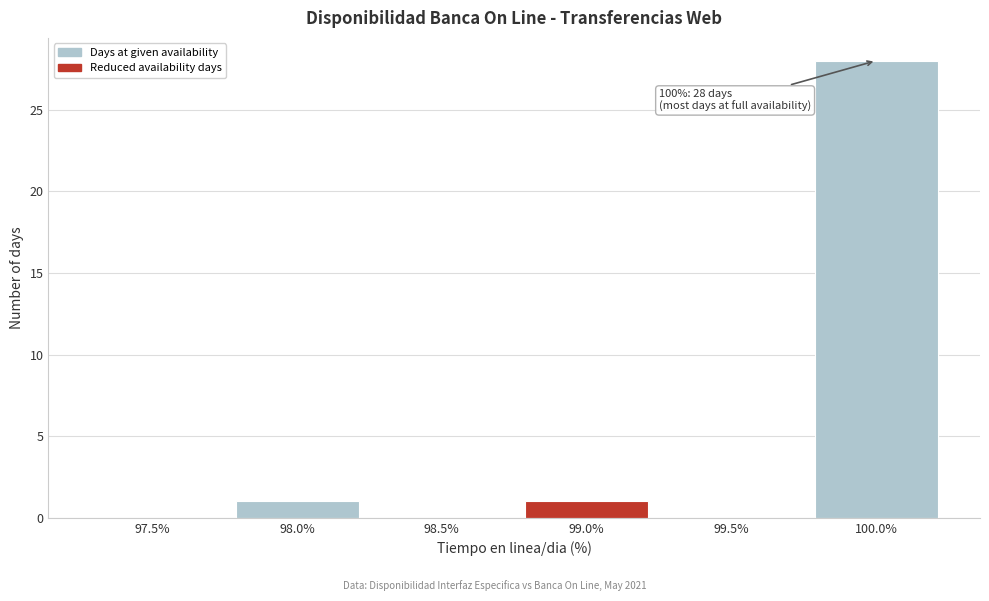

Reading left to right, transcribe all the data shown in this chart.

97.5%=0	98.0%=1	98.5%=0	99.0%=1	99.5%=0	100.0%=28